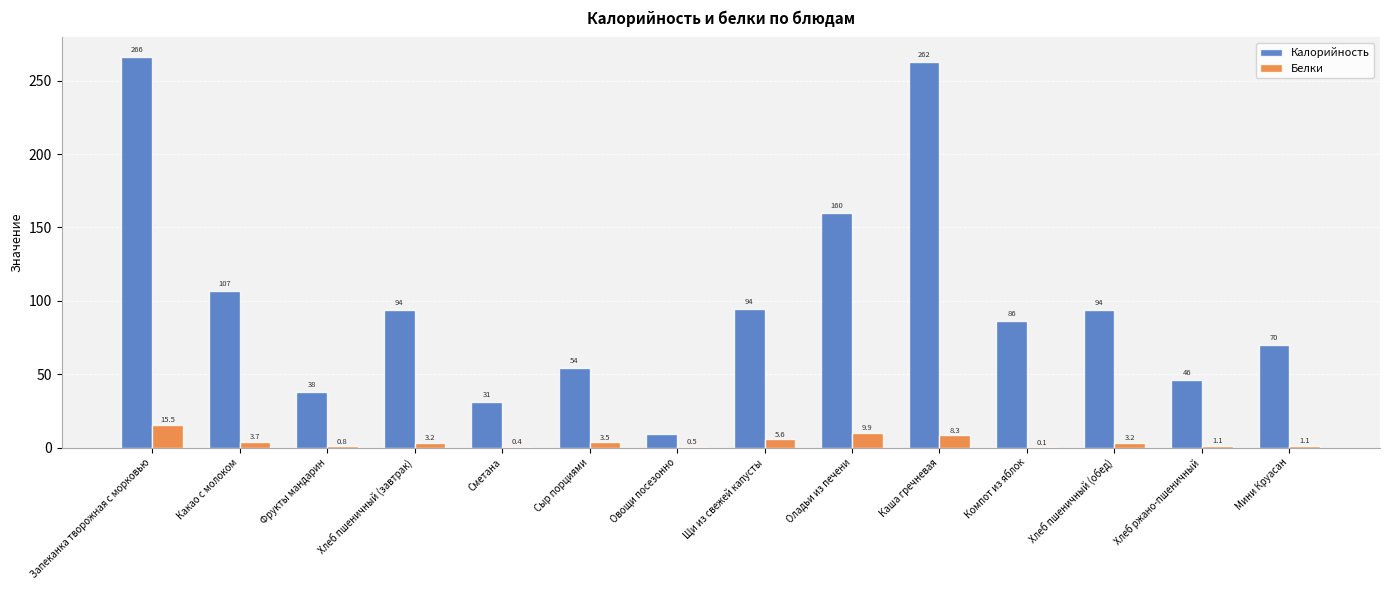

Reading left to right, extract all data points from this chart.

Калорийность: Запеканка творожная с морковью=266.1	Какао с молоком=106.7	Фрукты мандарин=38.0	Хлеб пшеничный (завтрак)=94.0	Сметана=30.9	Сыр порциями=54.0	Овощи посезонно=9.0	Щи из свежей капусты=94.1	Оладьи из печени=159.8	Каша гречневая=262.5	Компот из яблок=86.0	Хлеб пшеничный (обед)=94.0	Хлеб ржано-пшеничный=46.0	Мини Круасан=70.2
Белки: Запеканка творожная с морковью=15.5	Какао с молоком=3.7	Фрукты мандарин=0.8	Хлеб пшеничный (завтрак)=3.2	Сметана=0.4	Сыр порциями=3.5	Овощи посезонно=0.5	Щи из свежей капусты=5.6	Оладьи из печени=9.9	Каша гречневая=8.3	Компот из яблок=0.1	Хлеб пшеничный (обед)=3.2	Хлеб ржано-пшеничный=1.1	Мини Круасан=1.1